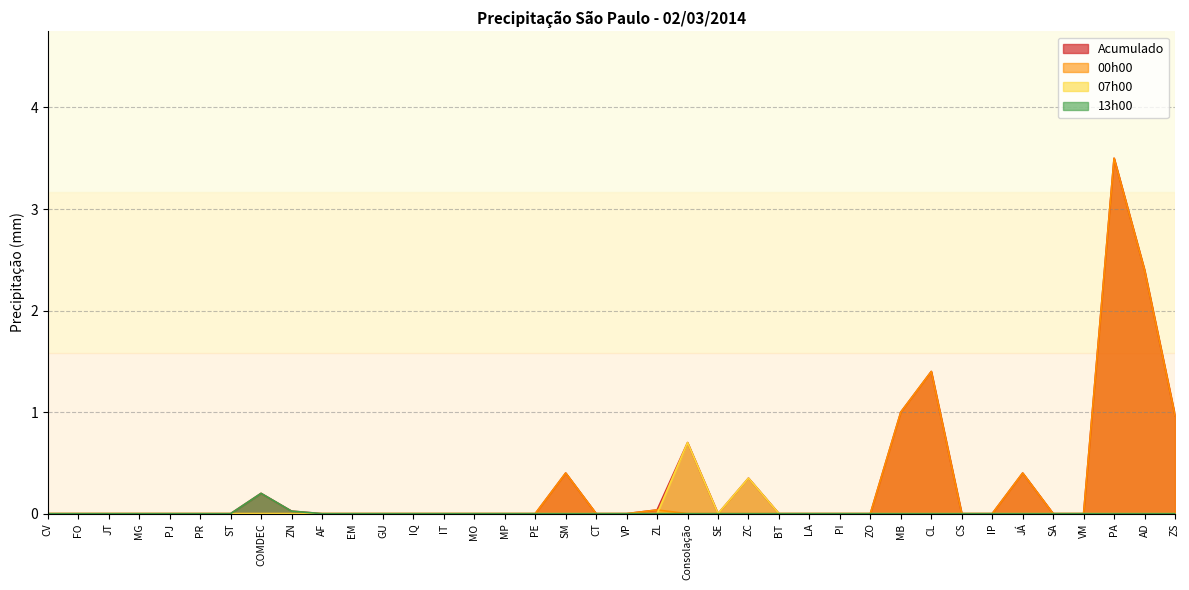

Where is the first local maximum for 07h00?

Consolação